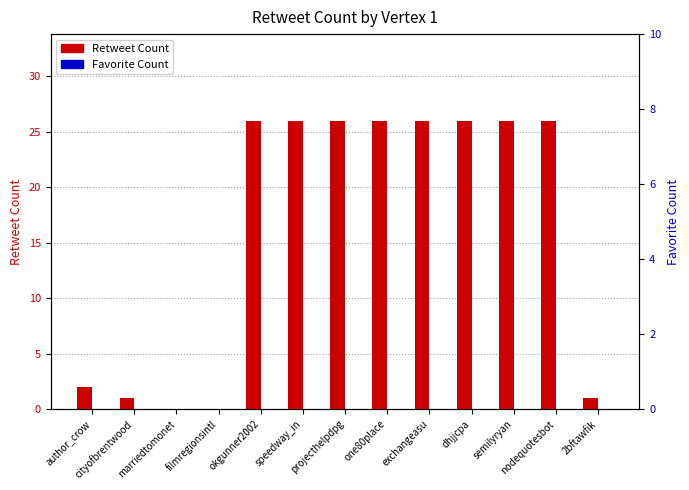

The value of Retweet Count at 2bftawfik is 1. True or false?

False